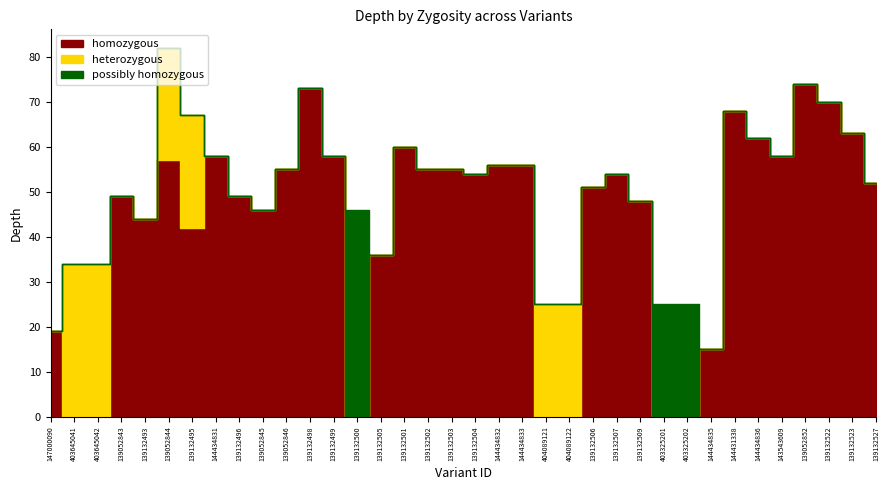

What is the maximum value for homozygous?

74